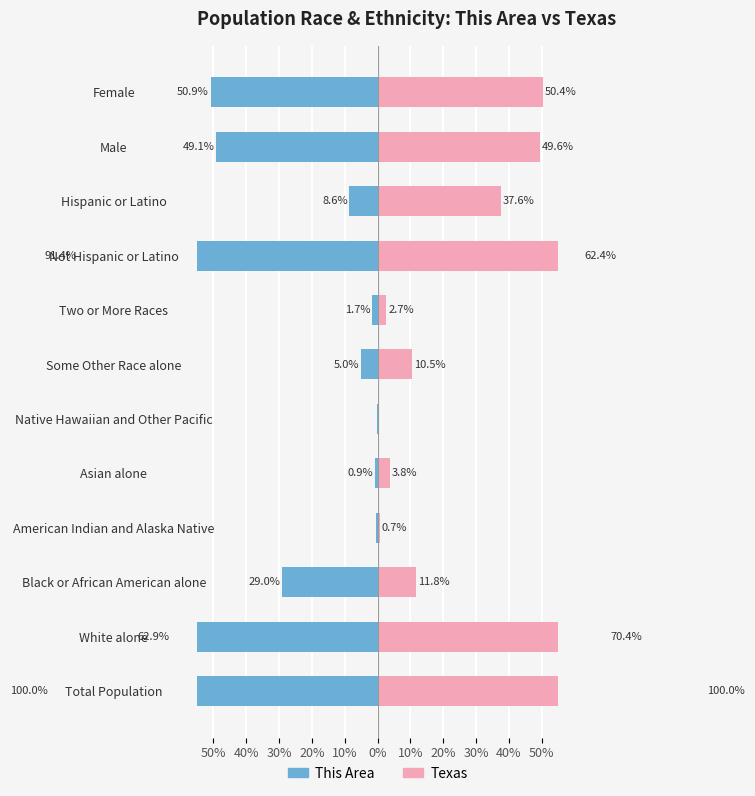

Rank the series at Native Hawaiian and Other Pacific from highest to lowest value.

Texas, This Area